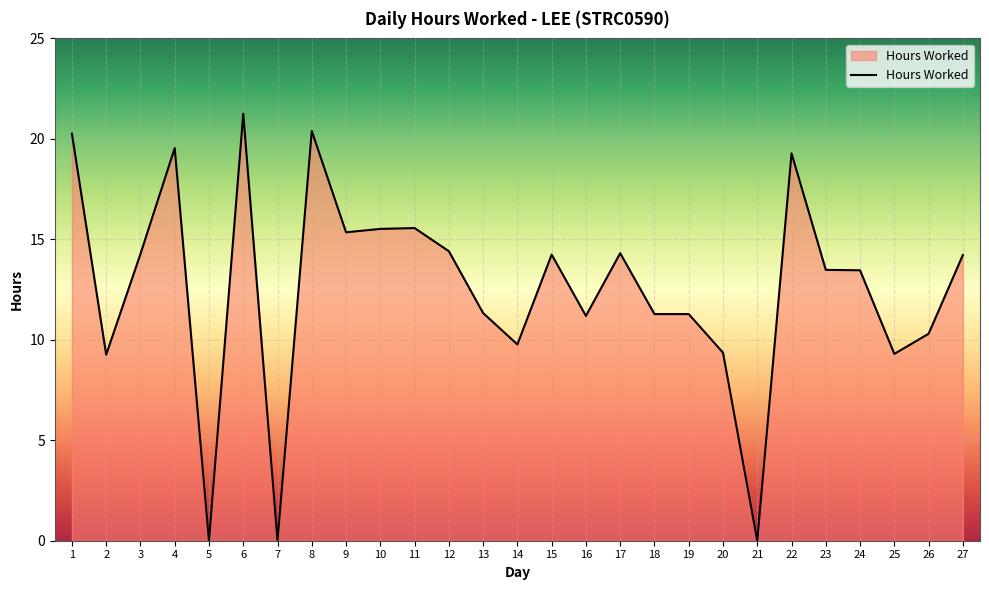

What is the ratio of the value at 12 to the value at 13?

1.3